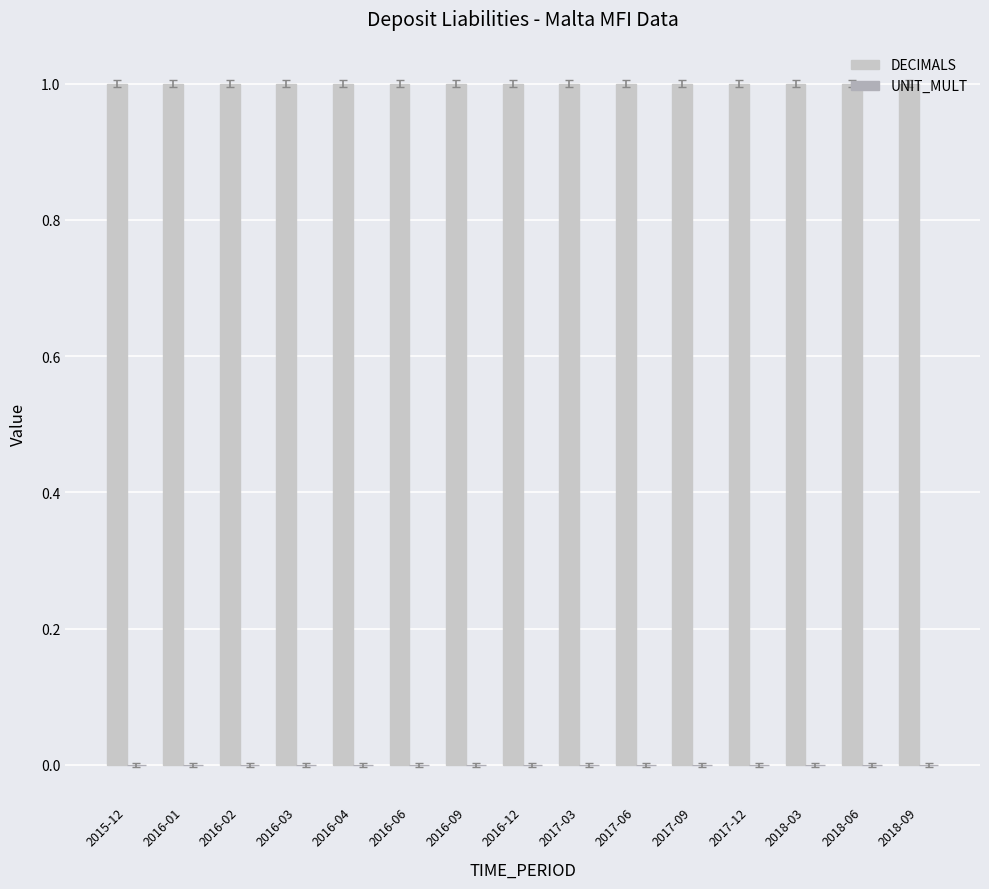

At 2016-01, list the series in order from largest to smallest.

DECIMALS, UNIT_MULT